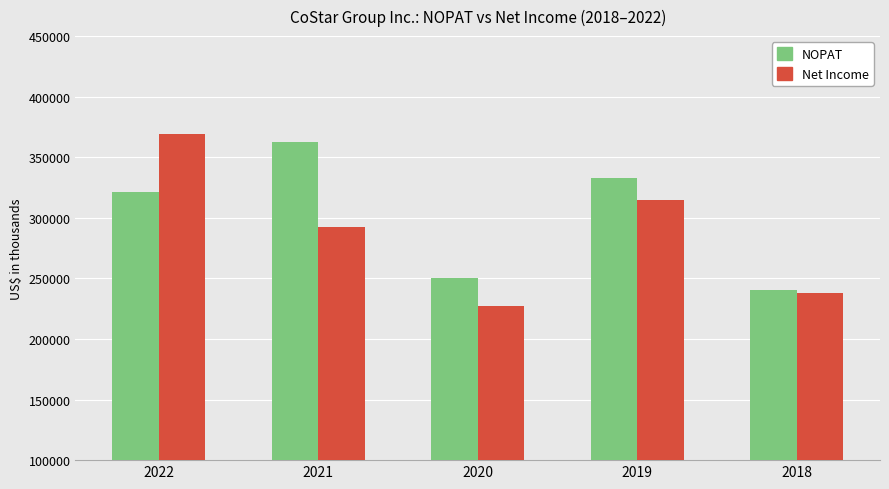

The Net Income series shows 635517 at 2022. True or false?

False